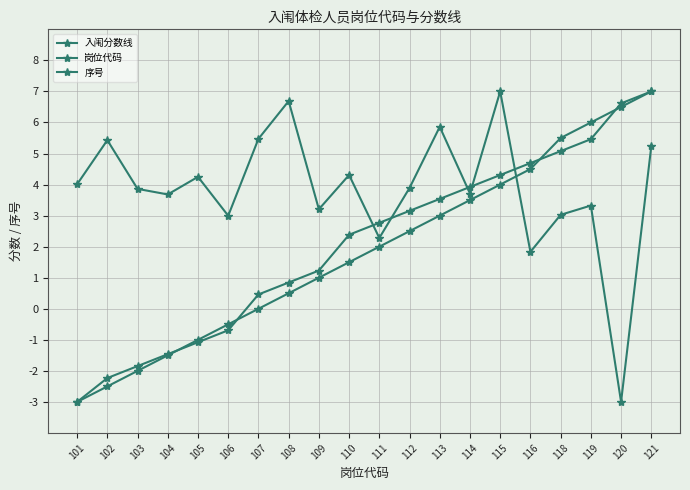

Is this an area chart (filled region under the line)?

No